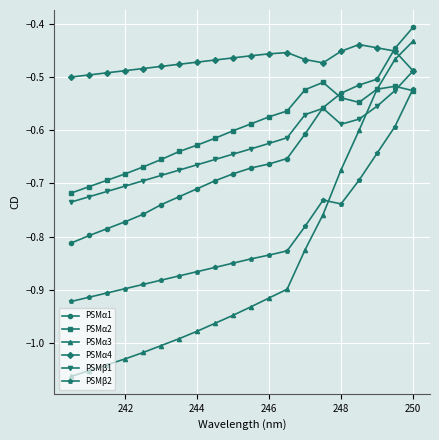

Which series has the largest range (max minus min)?

PSMα3